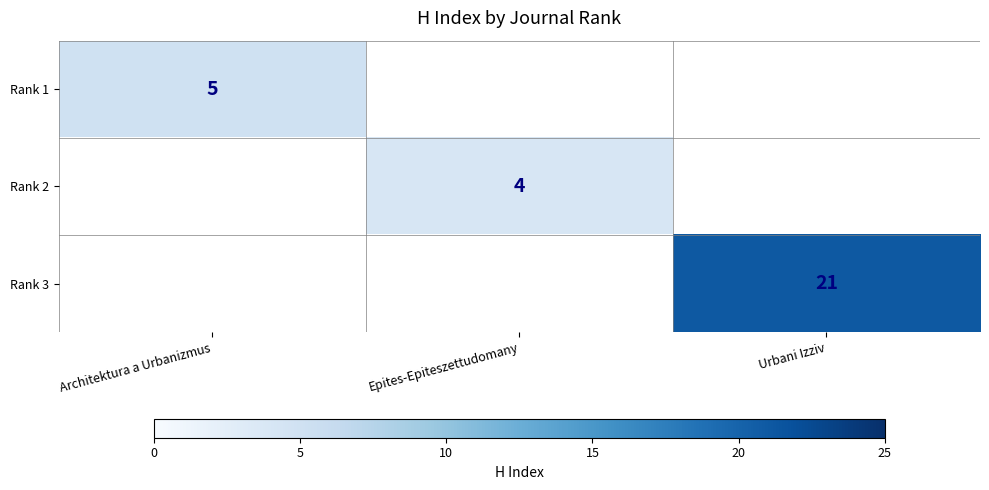

The value of Rank 2 at Epites-Epiteszettudomany is 1. True or false?

False